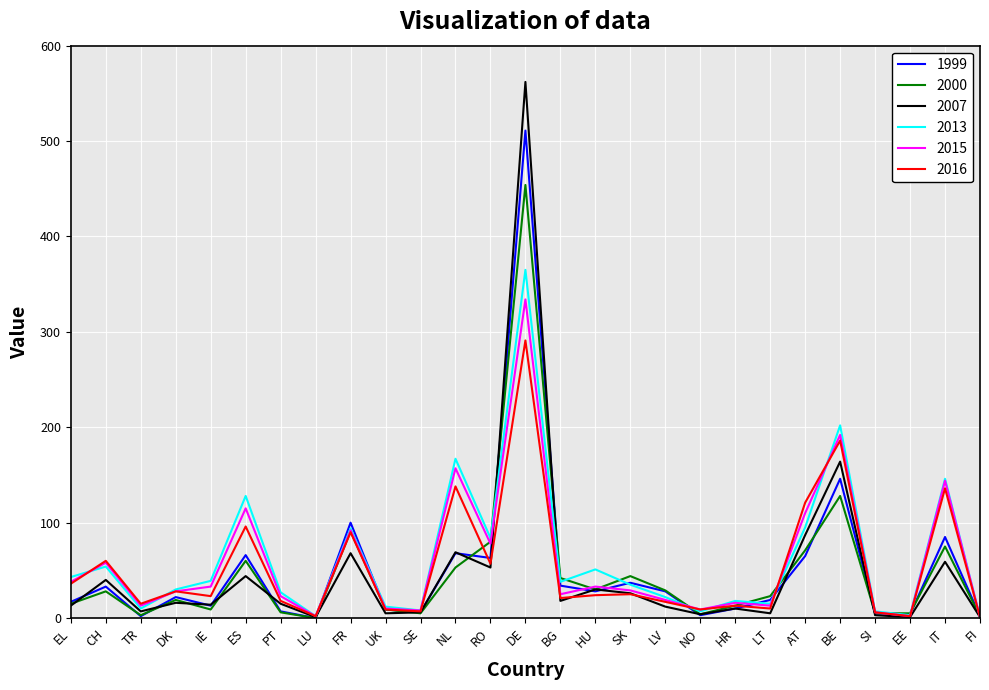

Rank the series by their maximum value, from lowest to highest.

2016, 2015, 2013, 2000, 1999, 2007